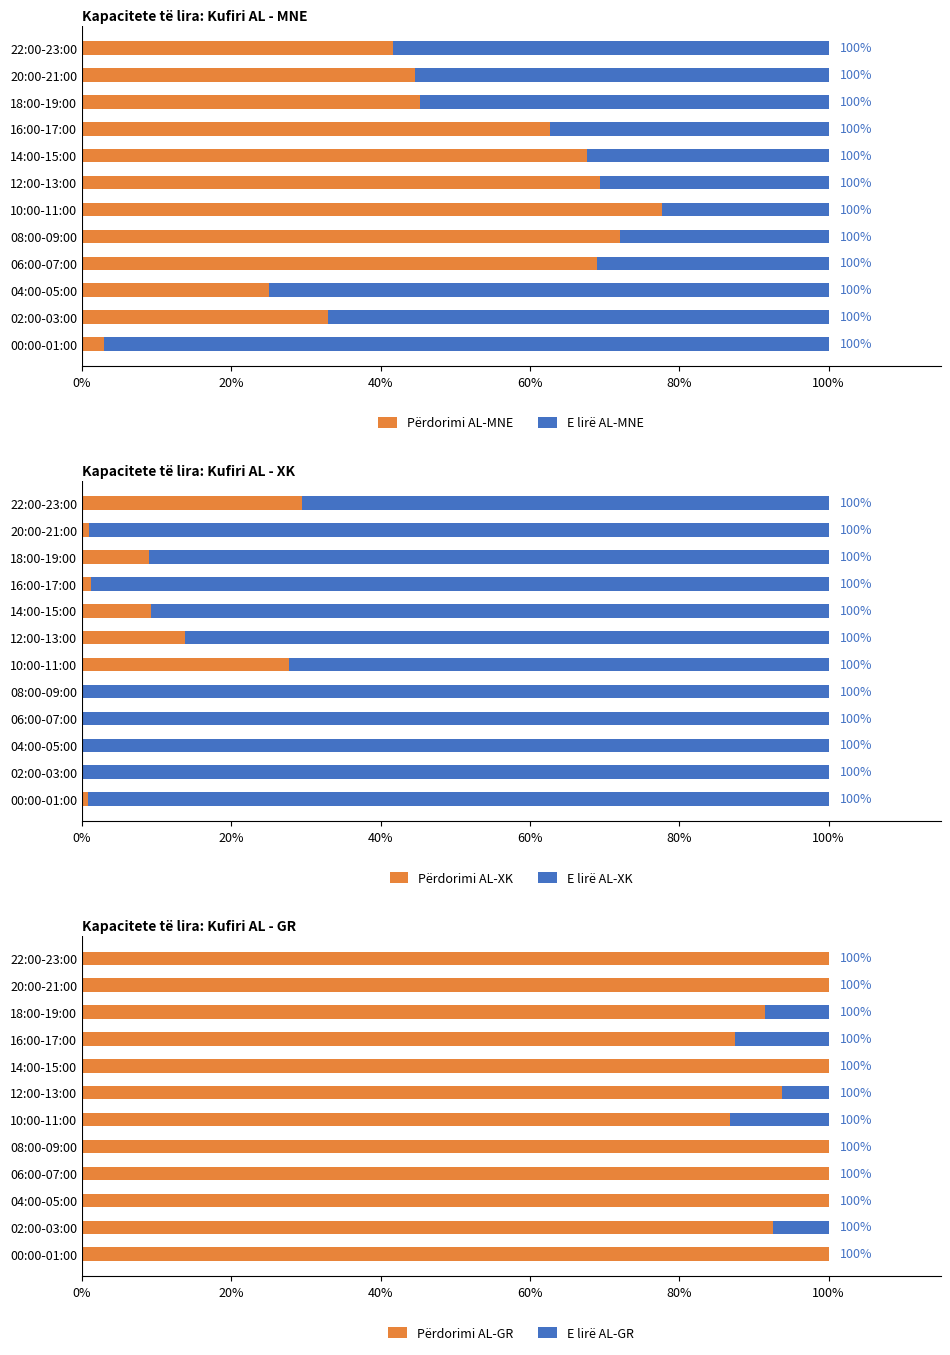

Rank the series by their maximum value, from highest to lowest.

E lirë AL-XK, Përdorimi AL-GR, E lirë AL-MNE, Përdorimi AL-MNE, Përdorimi AL-XK, E lirë AL-GR